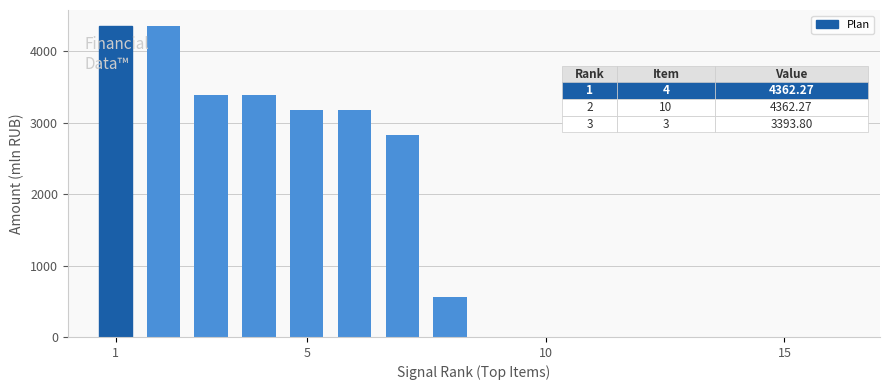

What is the maximum value shown in the chart?

4362.3